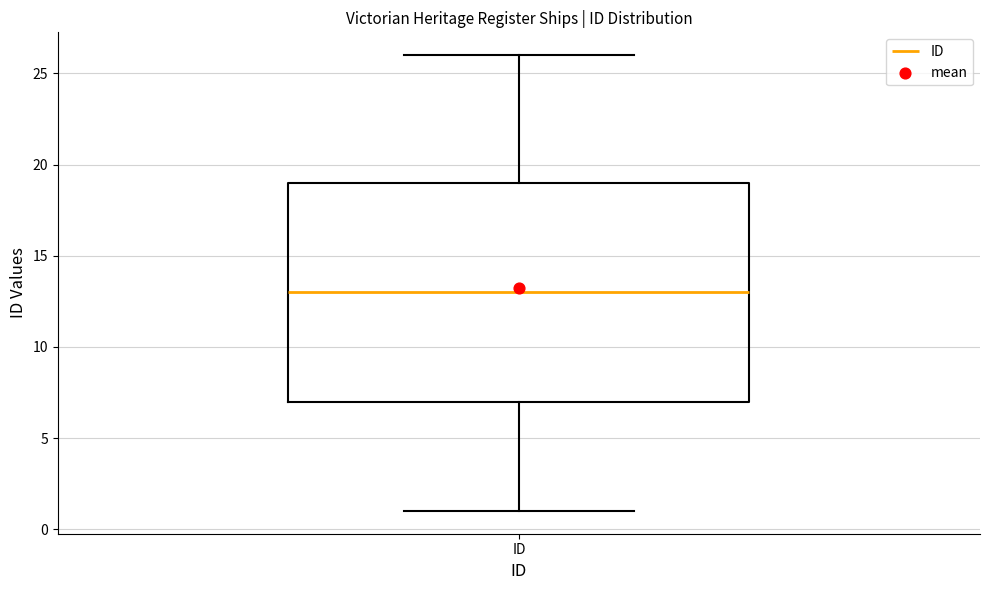

Where does the median line of the box for ID sit on the y-axis? The values are not printed on the chart, so give them approximately, as read against the axis.

13